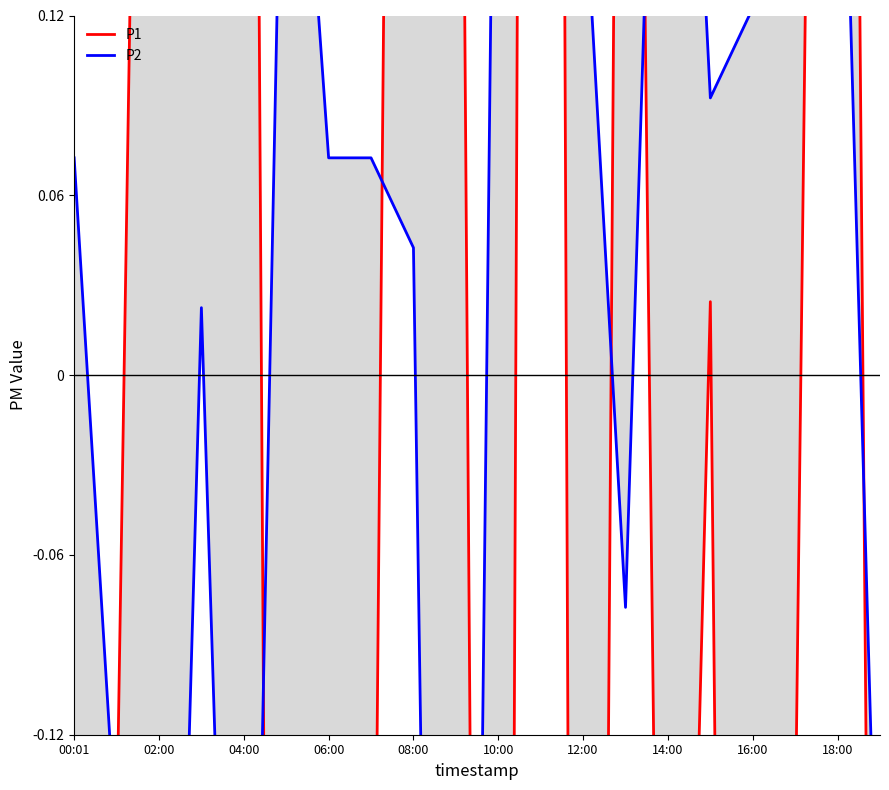

True or false: P2 has more than 1 points higher than both neighbors.

True